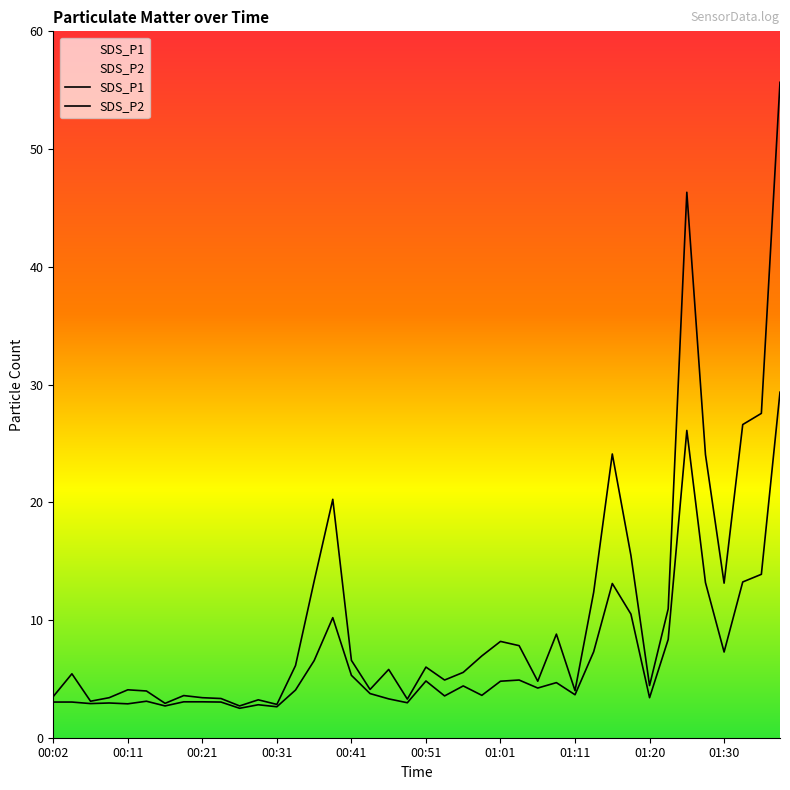

Which series changed the most between 00:06 and 00:41?

SDS_P1